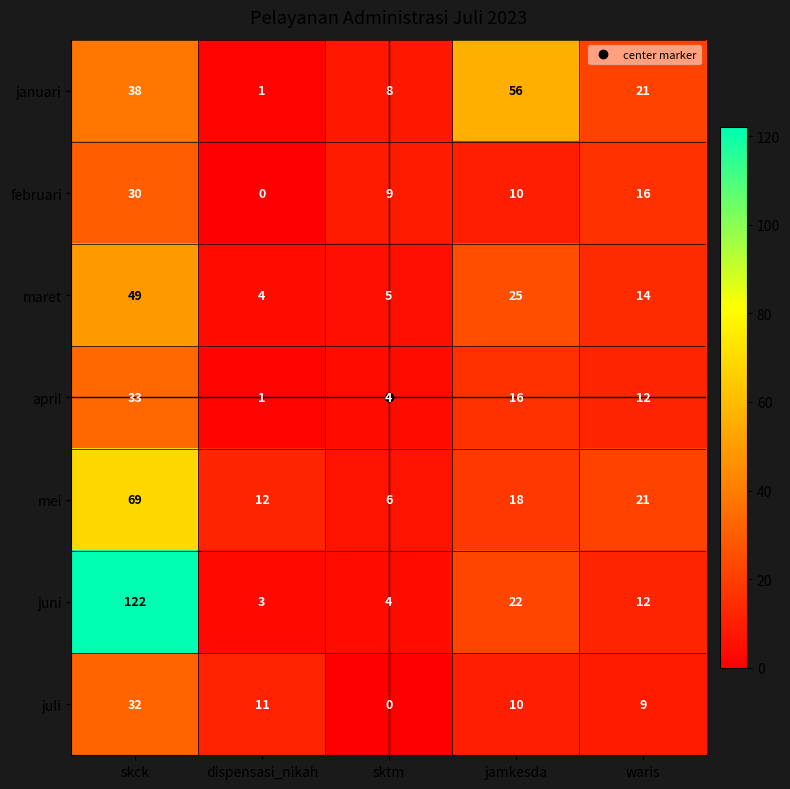

Rank the series by their maximum value, from highest to lowest.

juni, mei, januari, maret, april, juli, februari